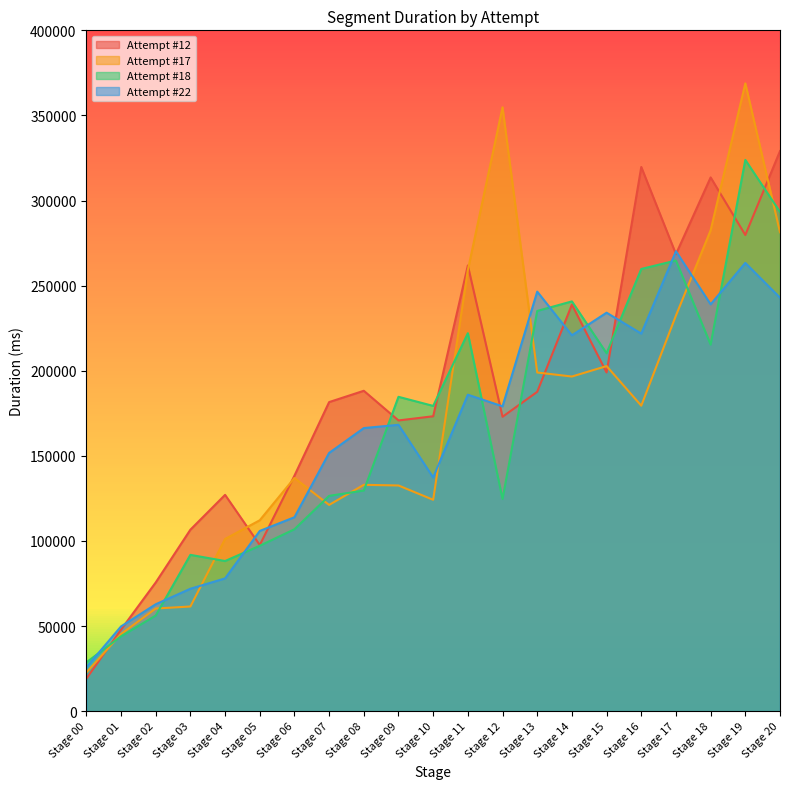

After their last crossing, which series has the higher values: Attempt #22 or Attempt #17?

Attempt #17